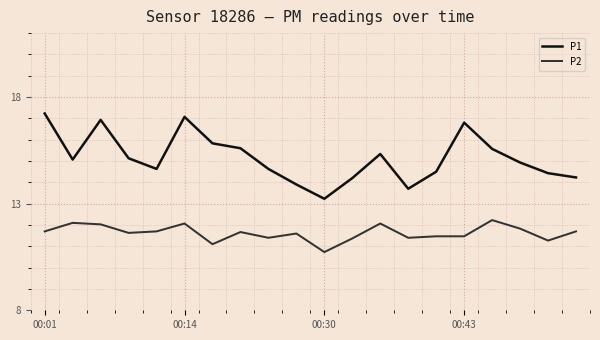

How many values in the P1 series exceed 15?

10